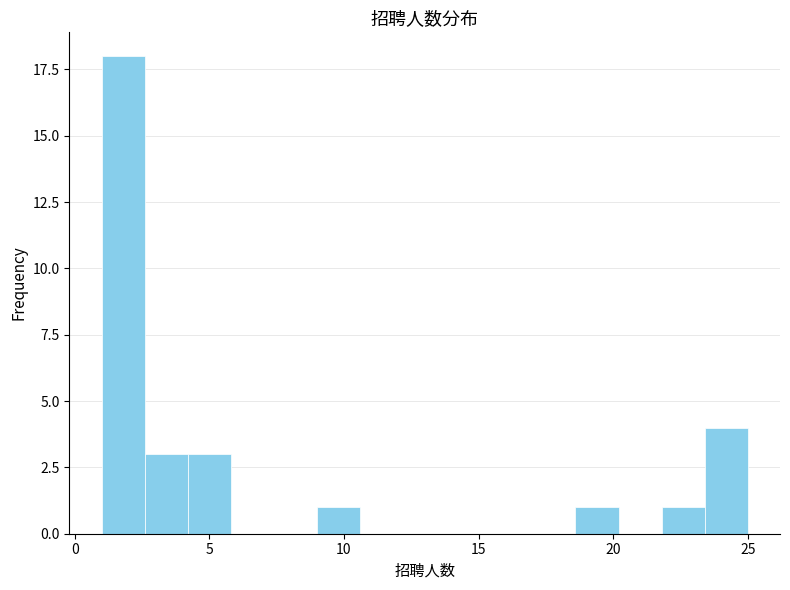

Around what value on the x-axis is the tallest bar? Give the approximate position of its centre, as read against the axis.

2.0